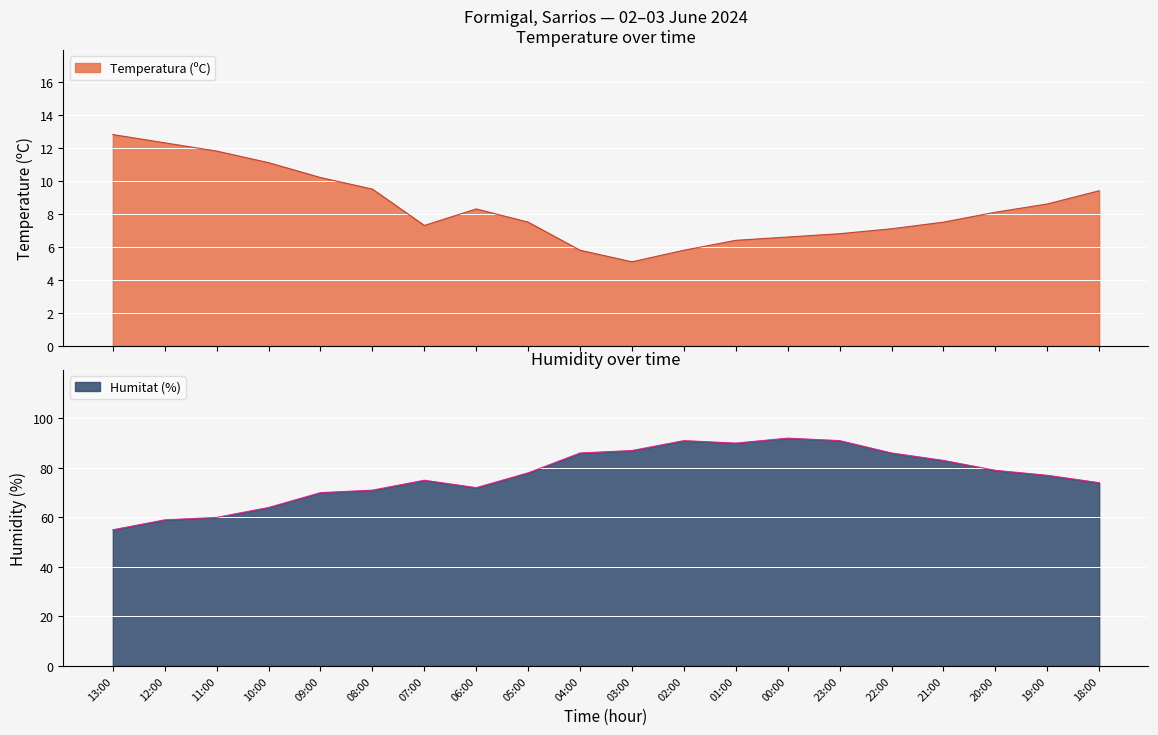

Which series has the largest range (max minus min)?

Humitat (%)